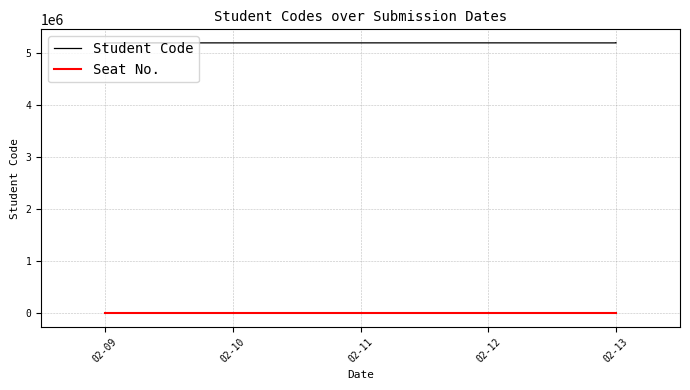

How many categories are shown in the chart?

11